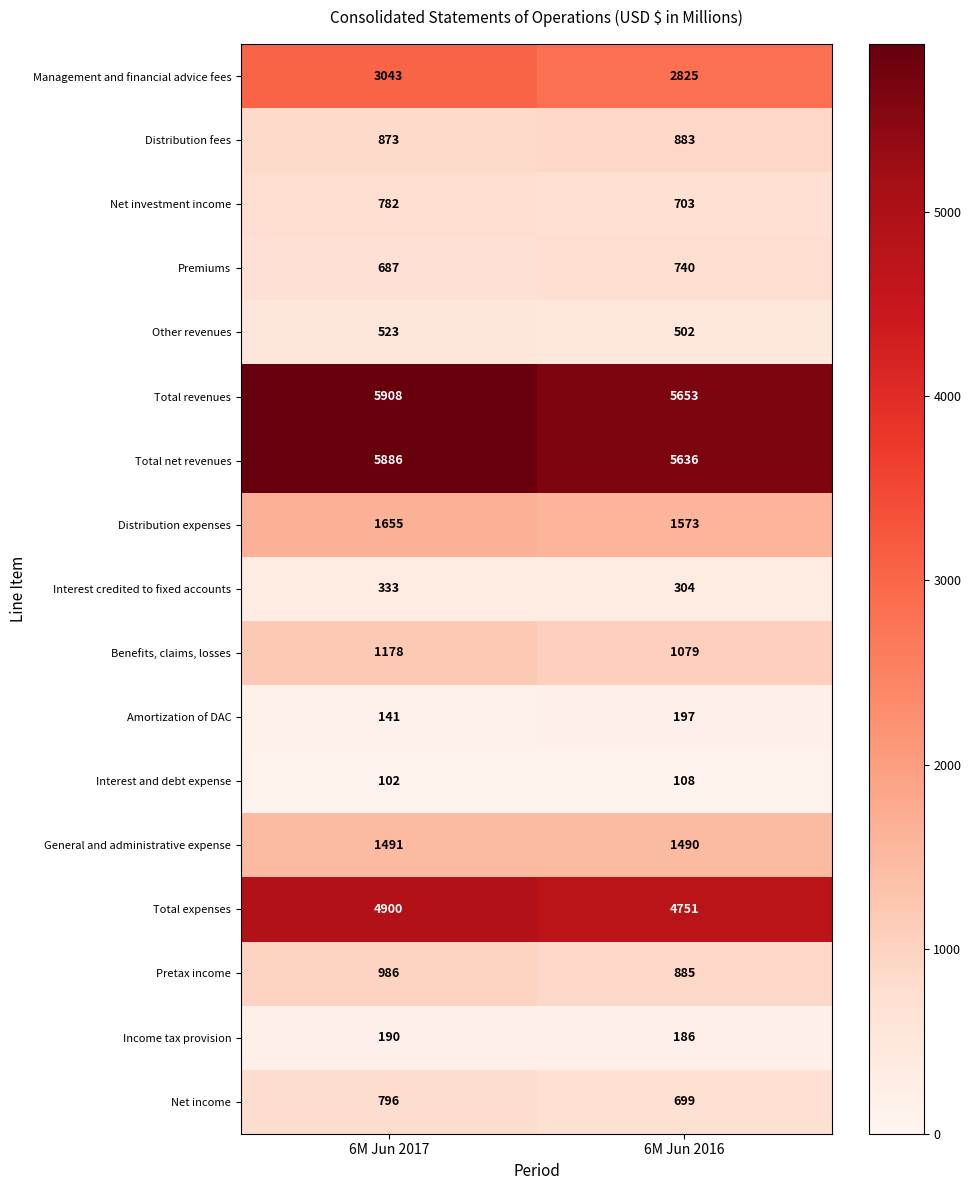

The Interest and debt expense series shows 102 at 6M Jun 2017. True or false?

True